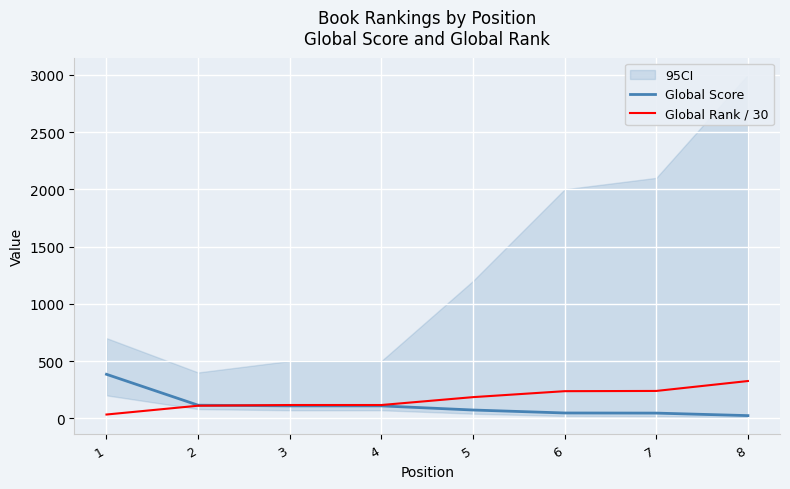

How many values in the Global Rank / 30 series are below 184?

4